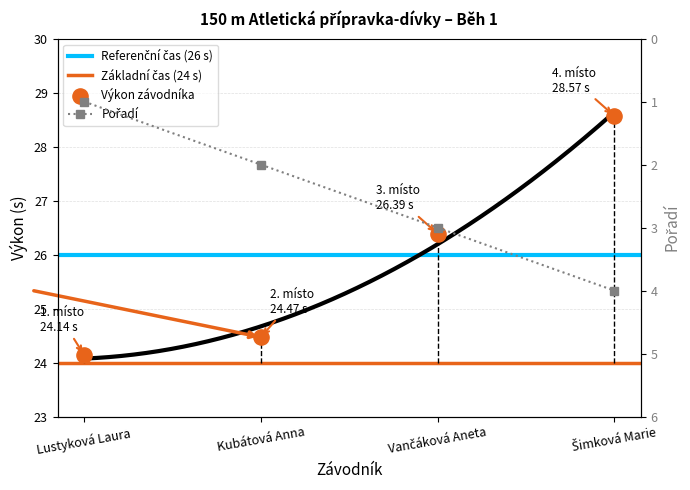

What is the total value across all series at Lustyková Laura?

25.1